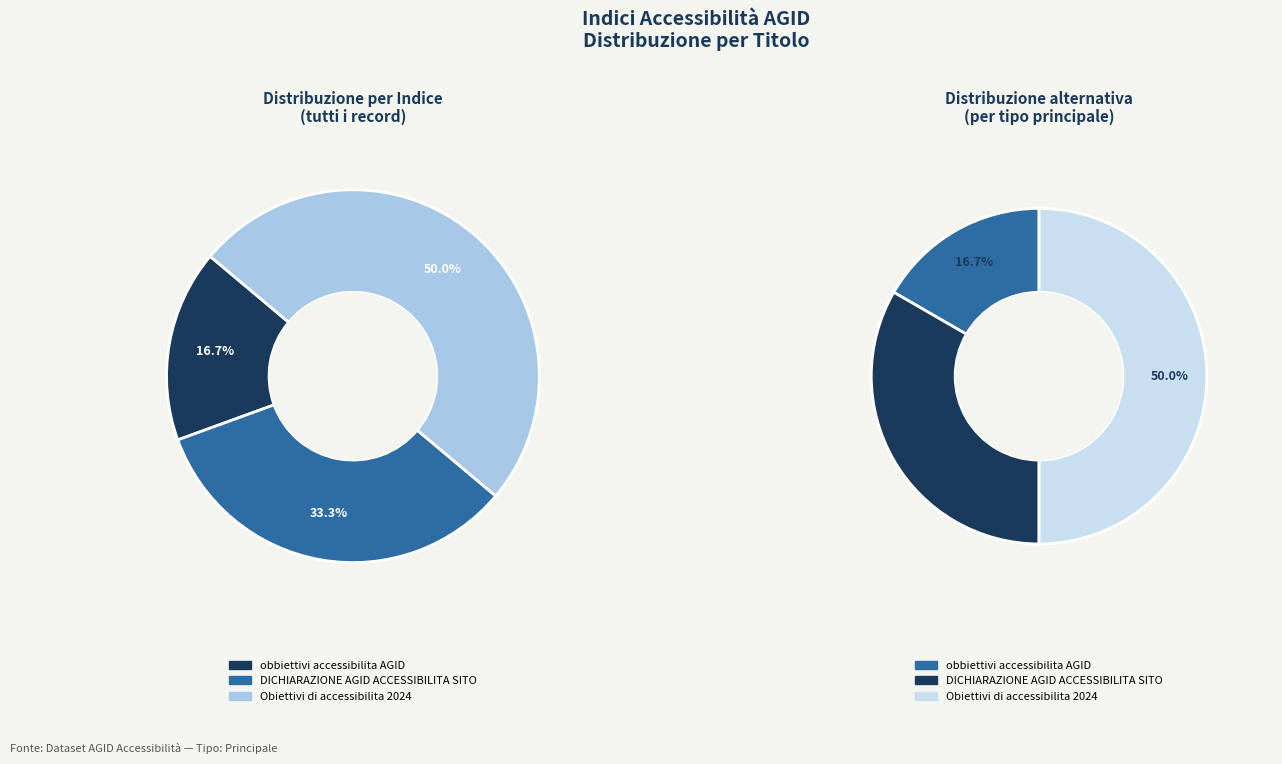

What is the smallest slice in the pie chart?

obbiettivi accessibilita AGID